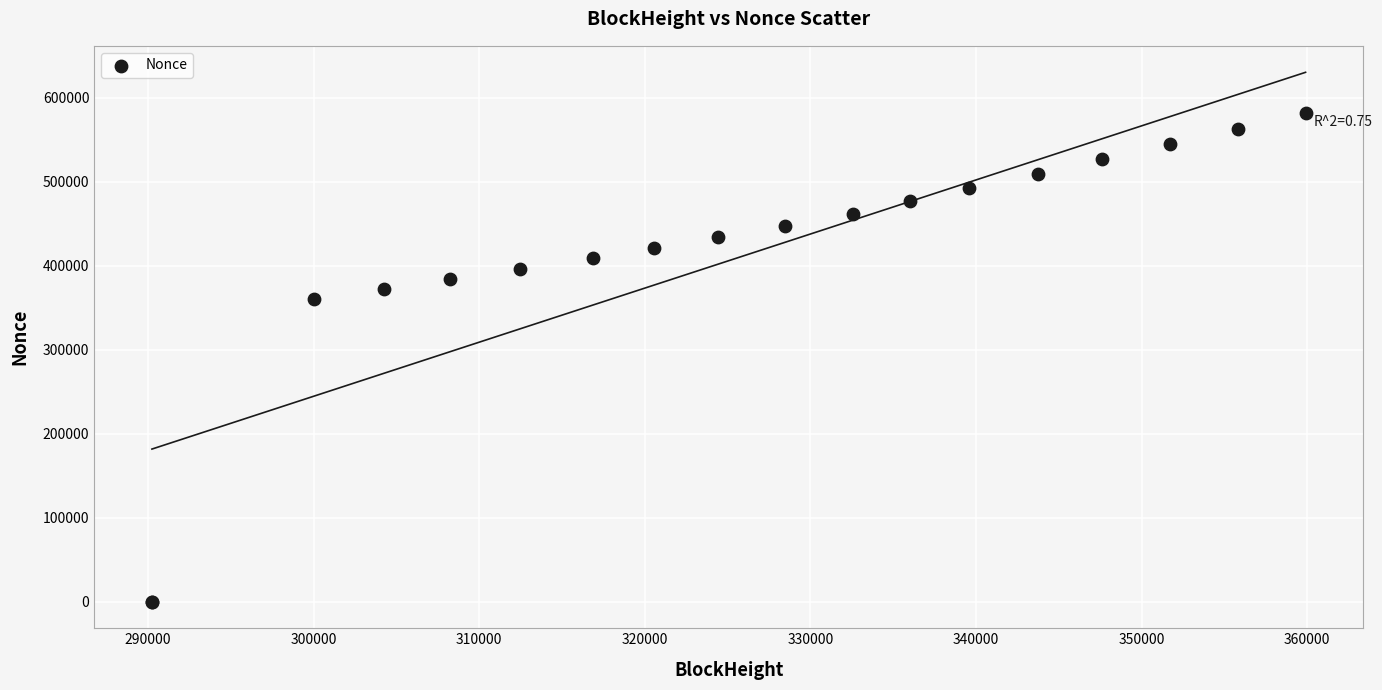

What Y value in the scatter plot is closest to 290693?

359763